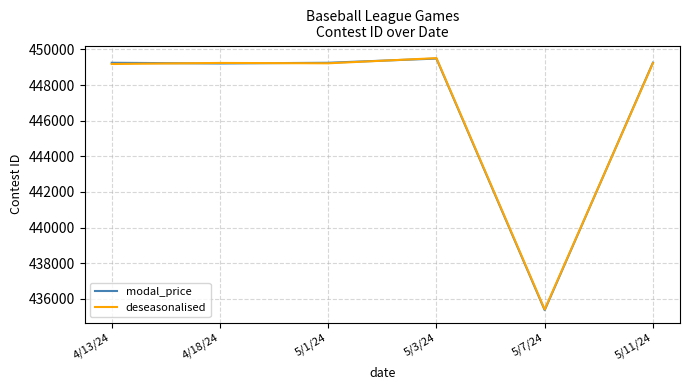

At how many categories does at least one series exceed 437065?

5